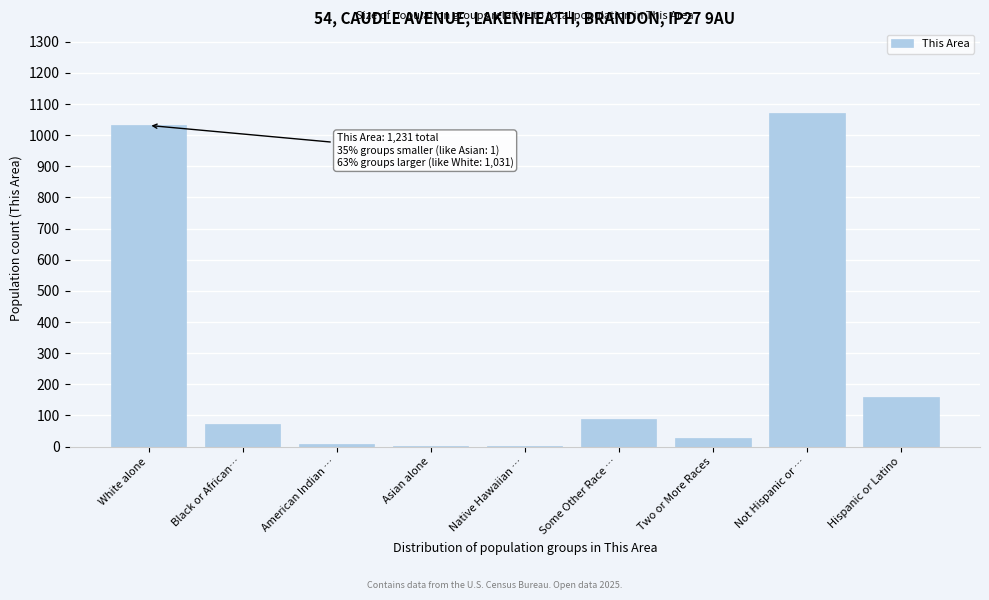

Which has a higher value, Asian alone or Some Other Race …?

Some Other Race …